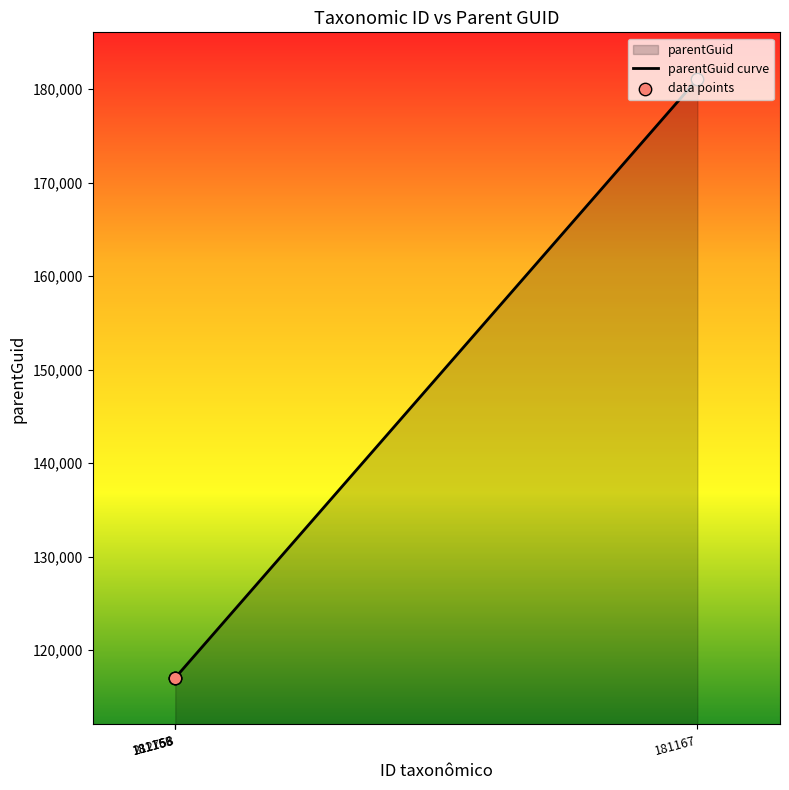

Which series has the widest spread of Y values?

parentGuid curve